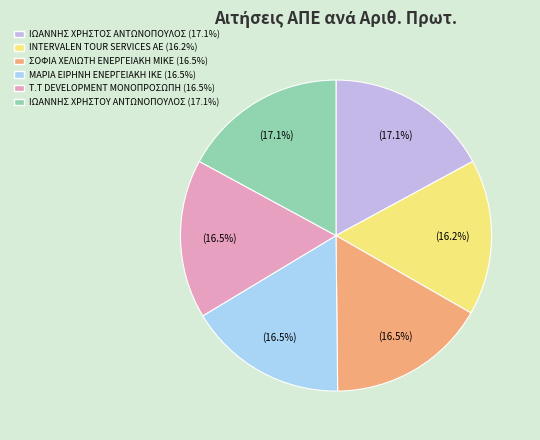

Is there a majority slice in this chart?

No